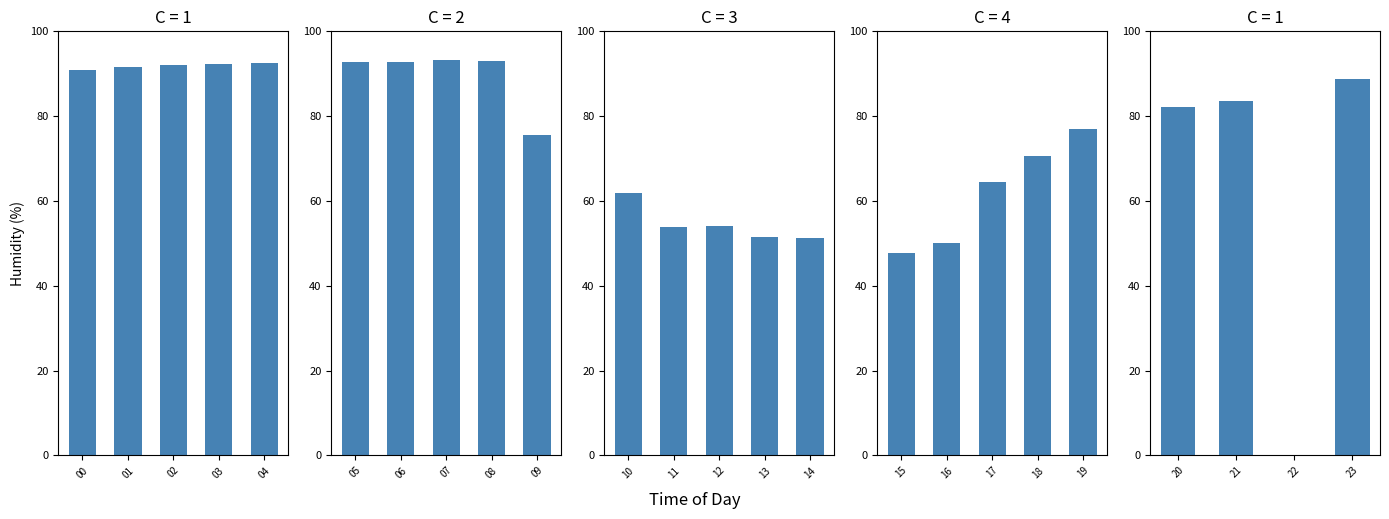

True or false: the data shows -59.3 at 02.

False